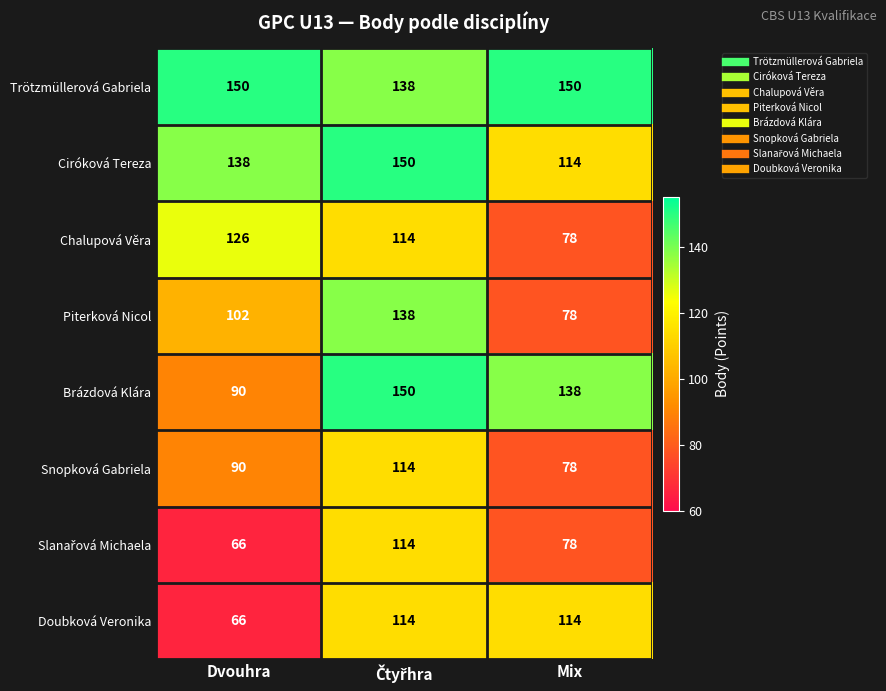

What is the spread (max minus min) of values at Dvouhra?

84